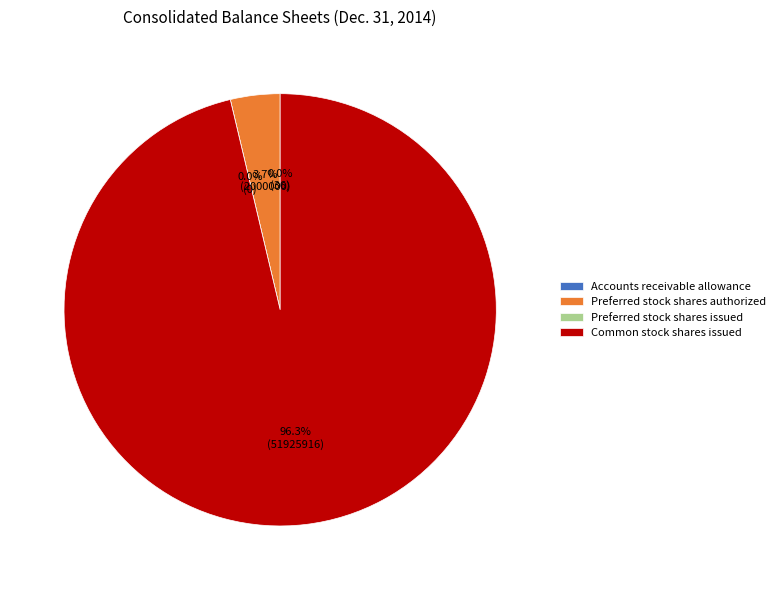

How many segments does this pie chart have?

4